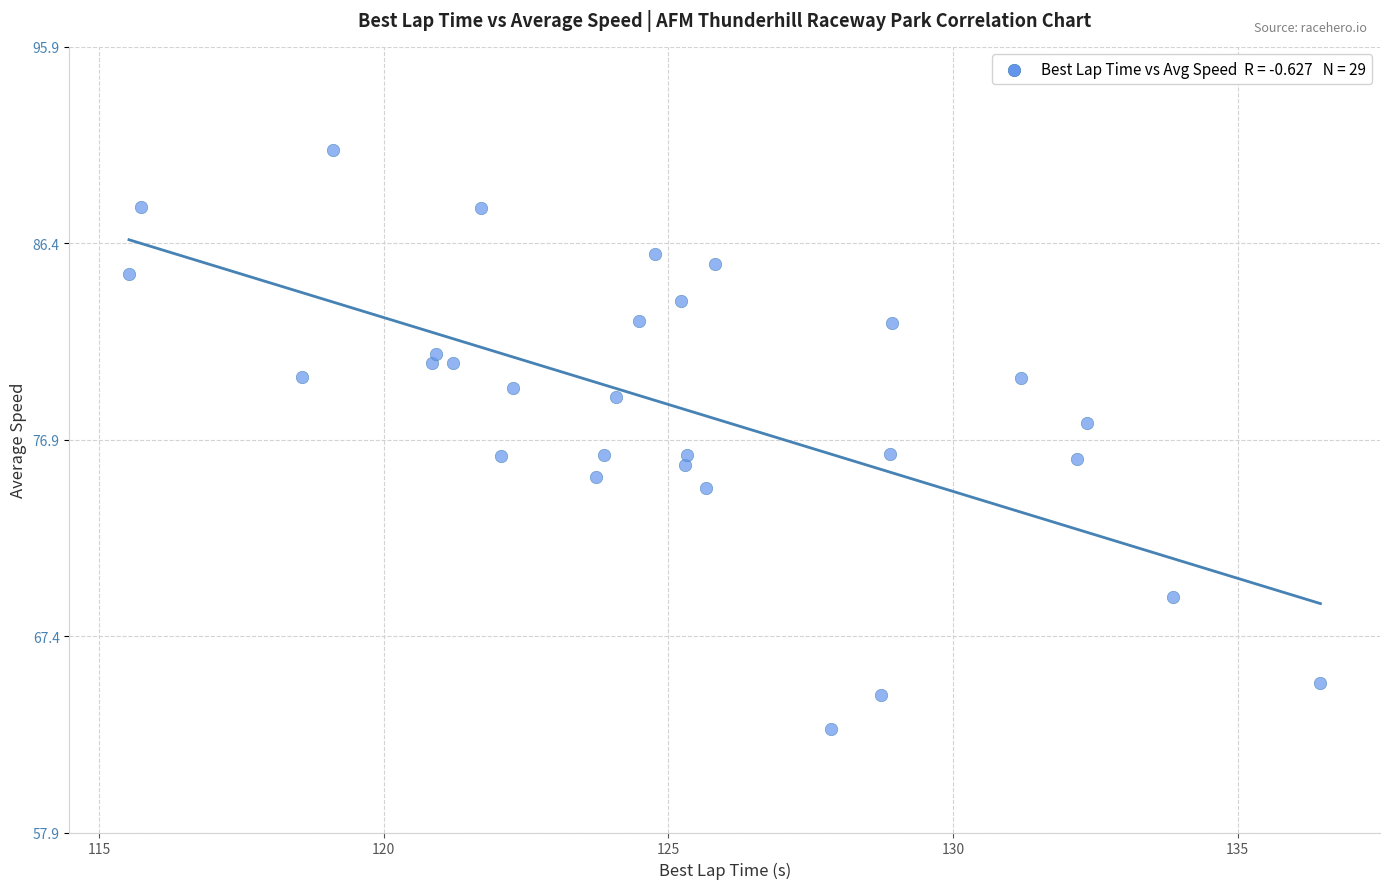

What is the range of X values (max minus min)?

20.9